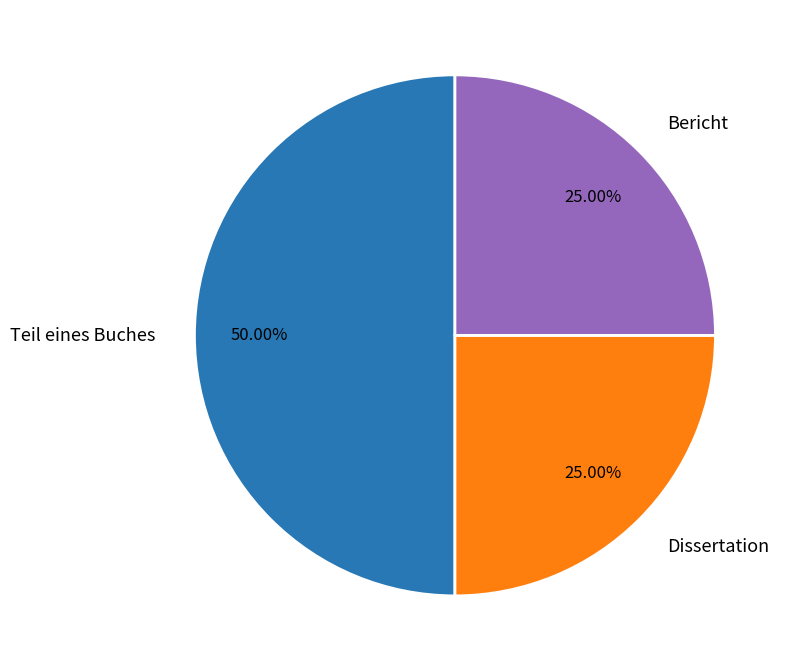

What is the ratio of the value at Teil eines Buches to the value at Bericht?

2.0